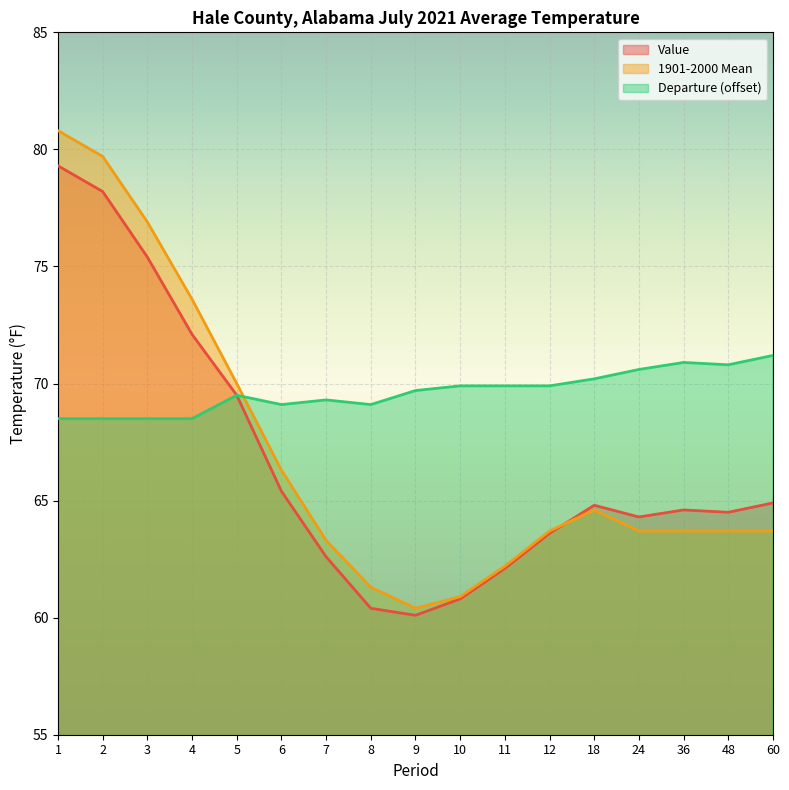

In 1901-2000 Mean, how many points are lower than both neighbors (excluding endpoints)?

1